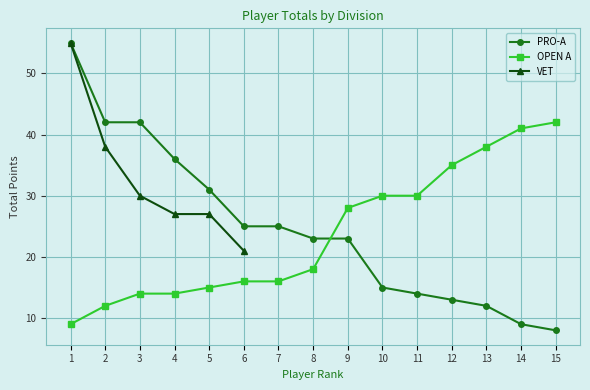

True or false: PRO-A and OPEN A intersect in this chart.

True